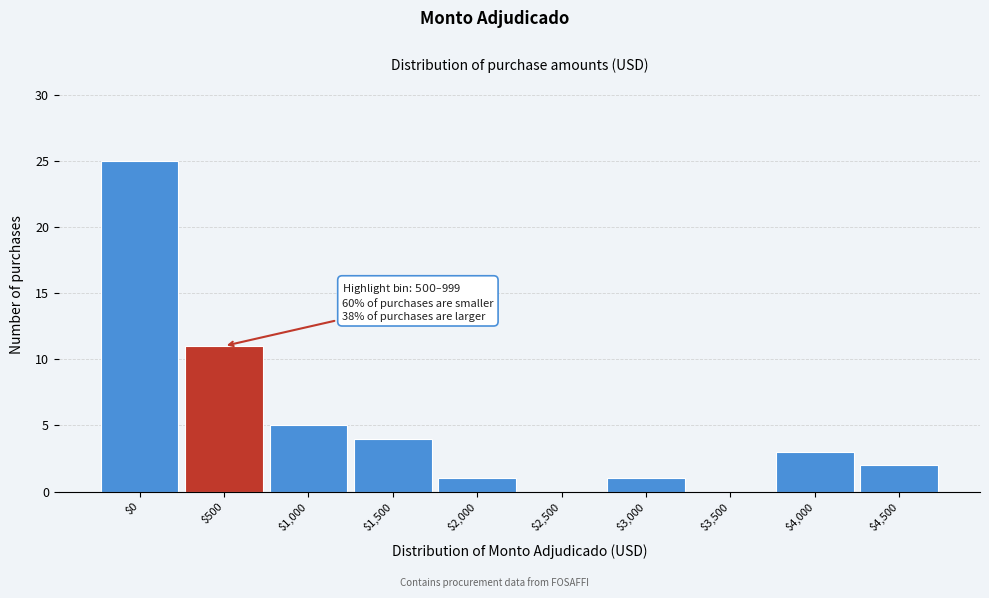

Is it true that the value at $4,500 is 2?

True